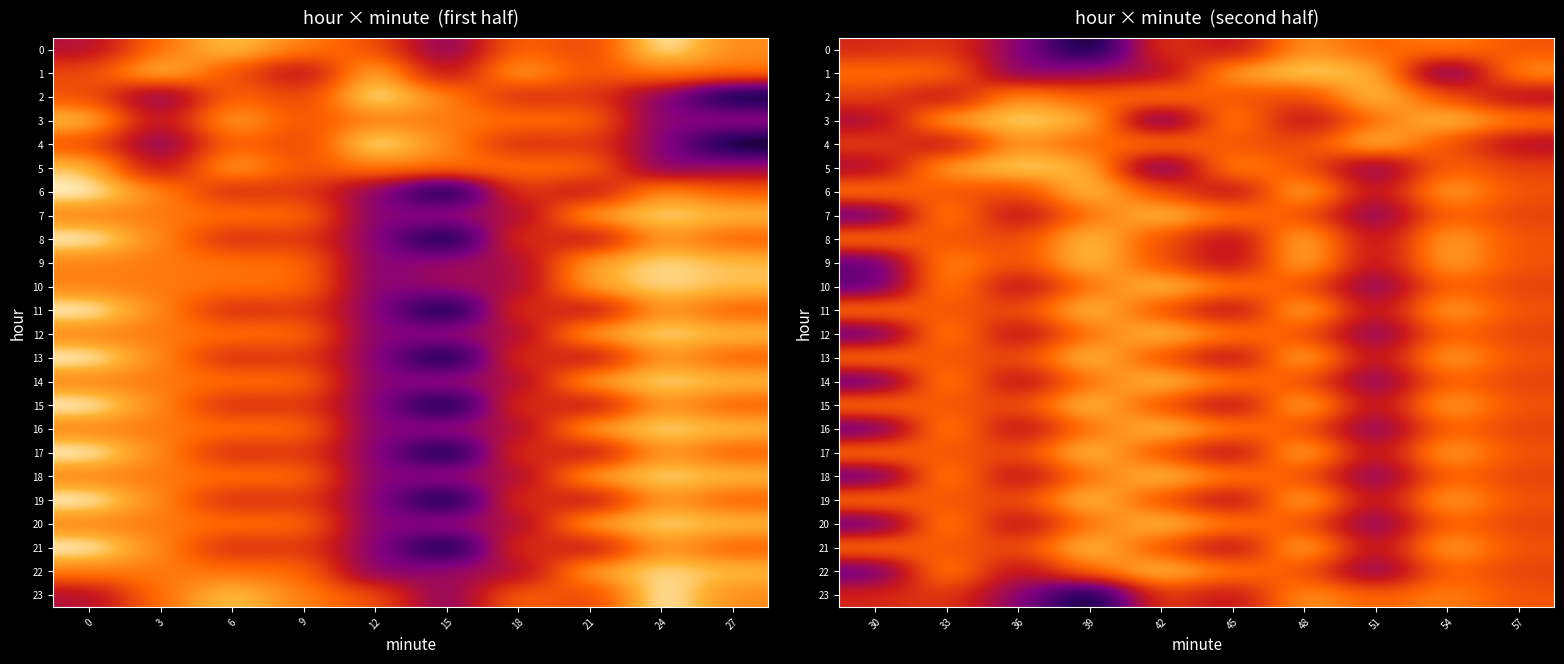

How many data points in 20 are above -107?

3